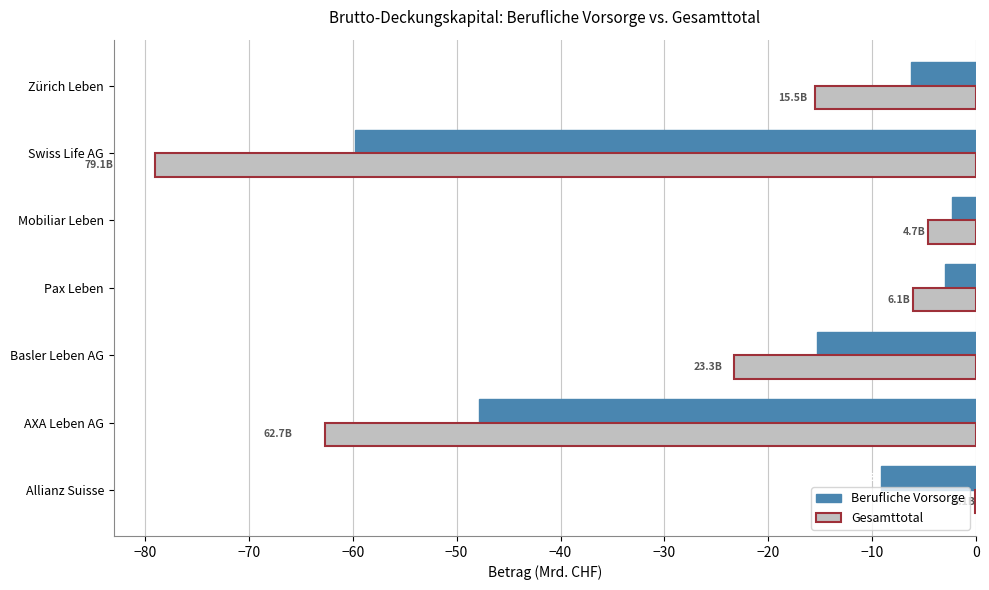

Where is Gesamttotal nearest to the value -39?

Basler Leben AG